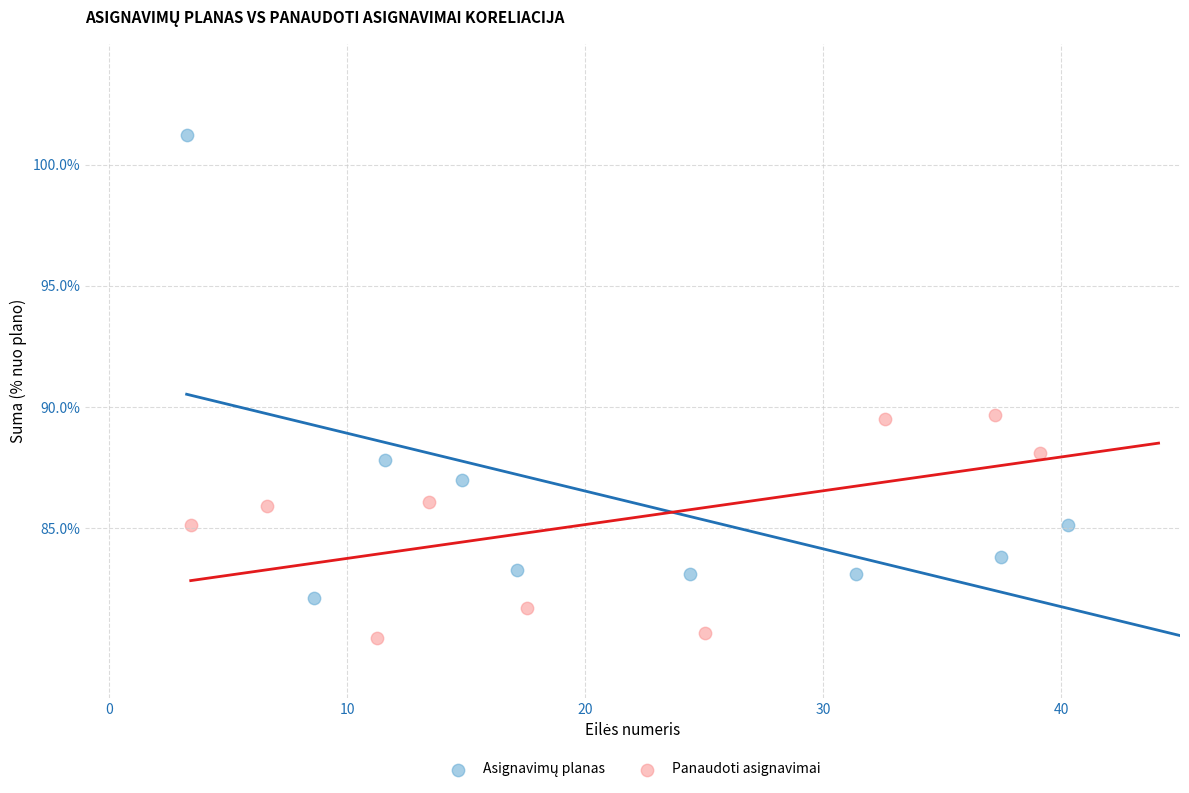

Which series reaches the minimum Y coordinate?

Panaudoti asignavimai